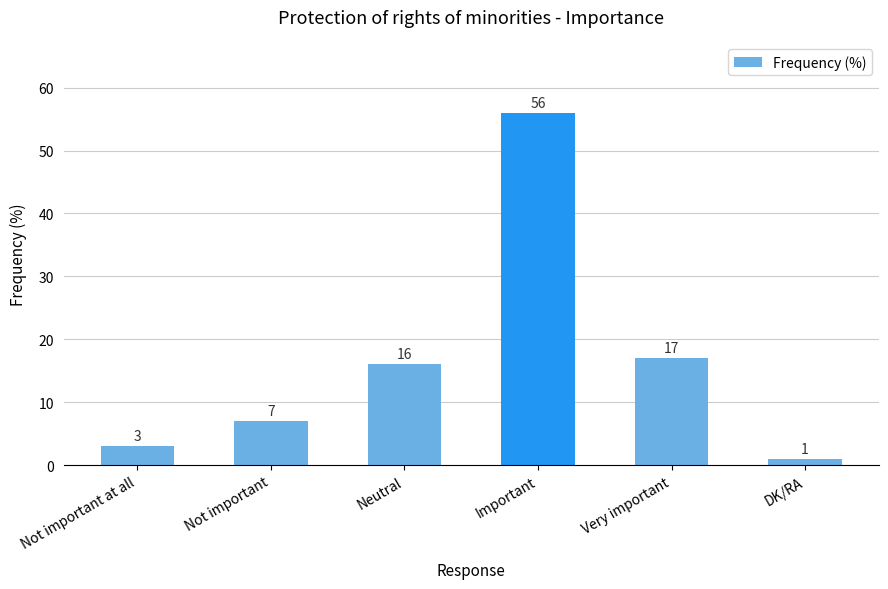

The chart shows a value of 17 at Very important. True or false?

True